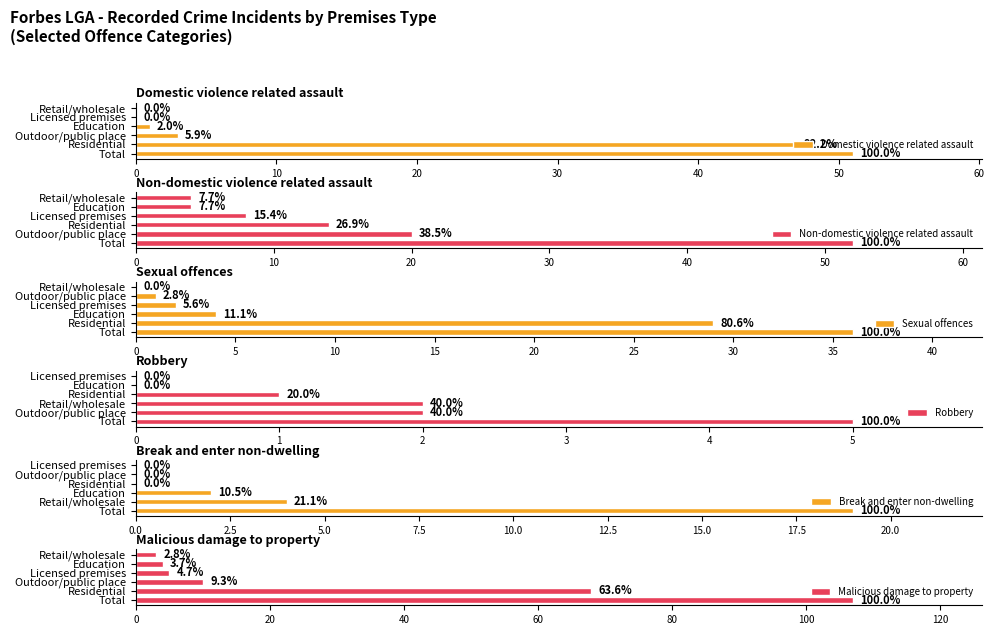

What is the average value of the Robbery series?

2